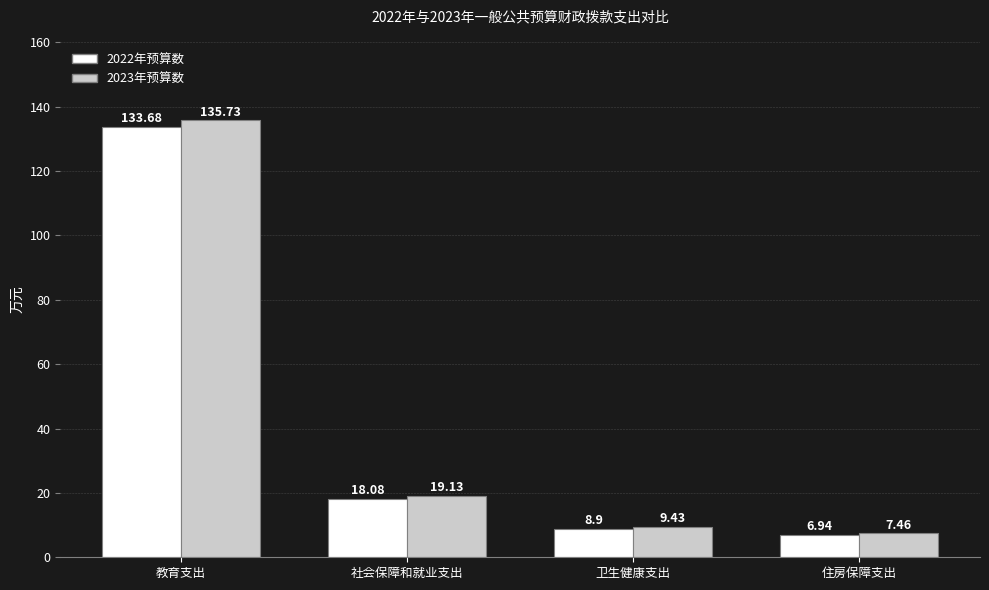

How many distinct data groups are displayed?

2